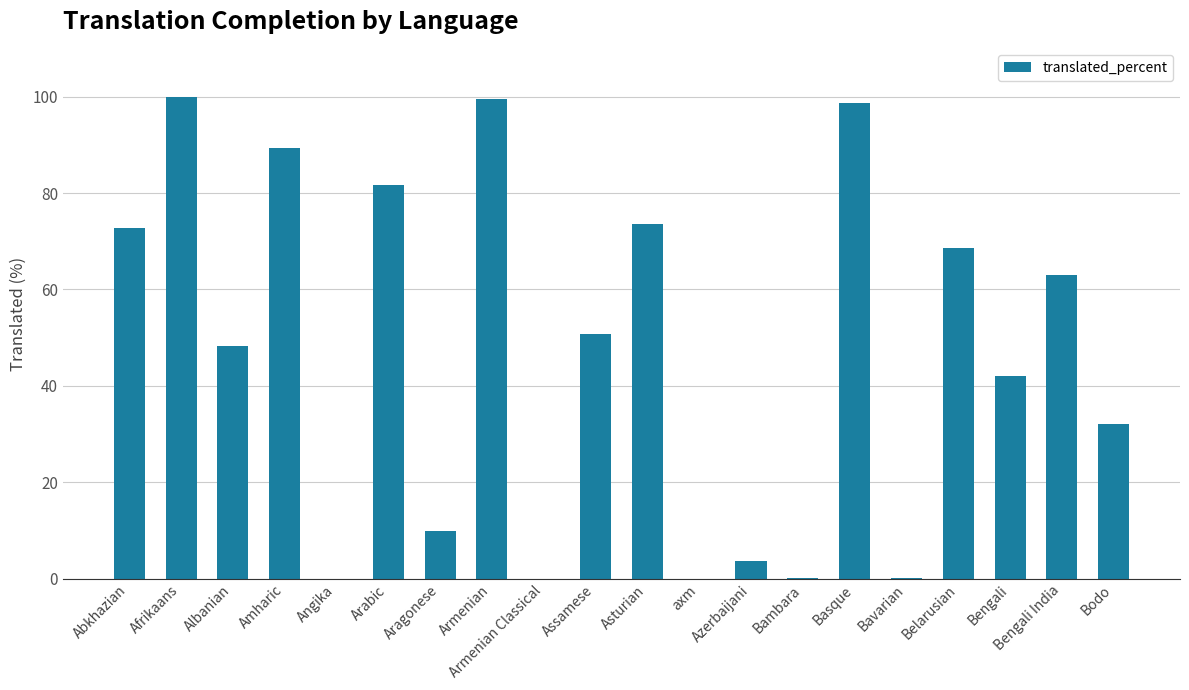

What is the maximum value shown in the chart?

100.0